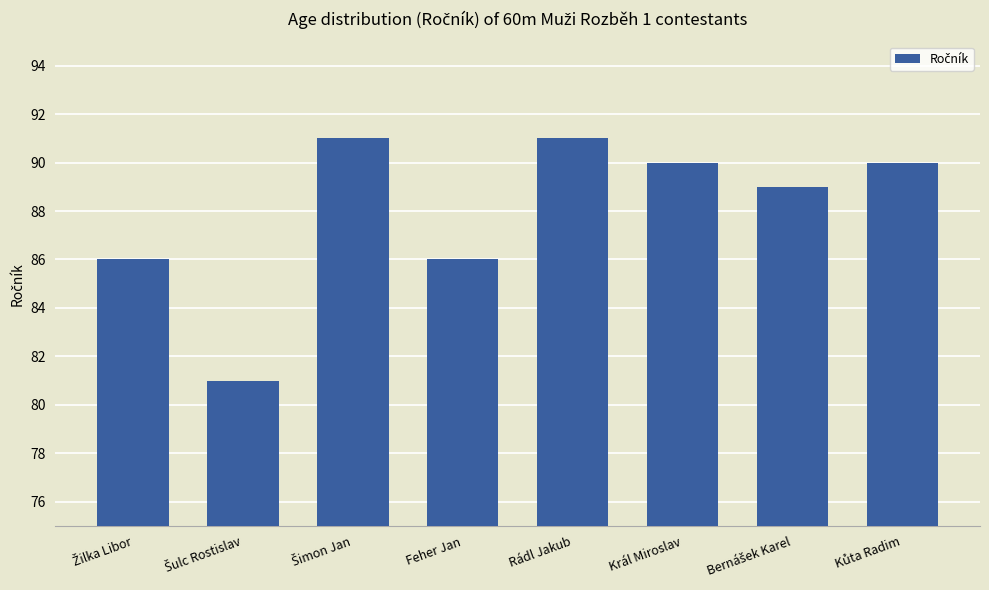

What is the approximate value at Král Miroslav, to the nearest 10?

90